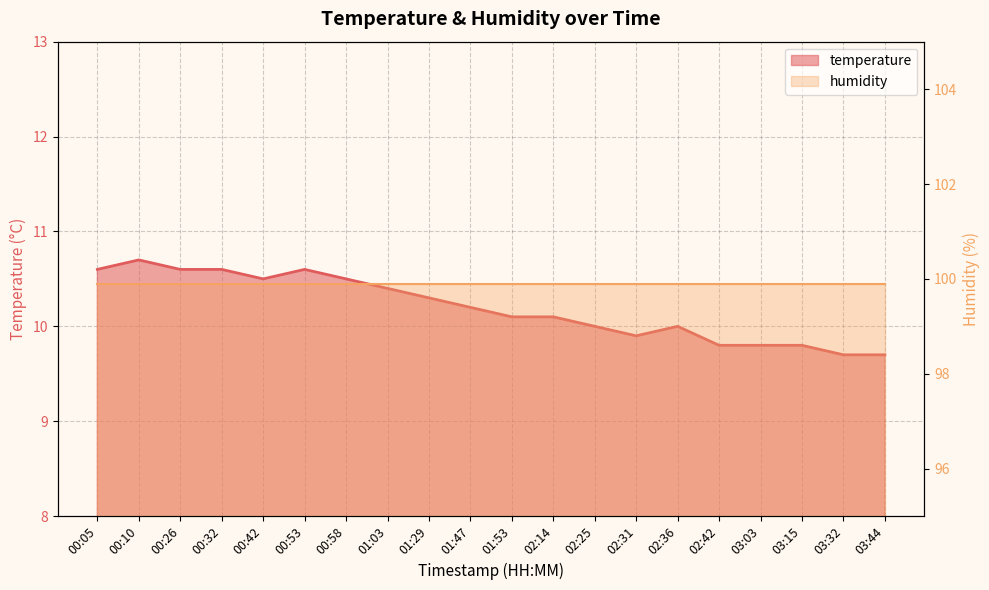

List the labels in order of value, smallest first.

03:32, 03:44, 02:42, 03:03, 03:15, 02:31, 02:25, 02:36, 01:53, 02:14, 01:47, 01:29, 01:03, 00:42, 00:58, 00:05, 00:26, 00:32, 00:53, 00:10